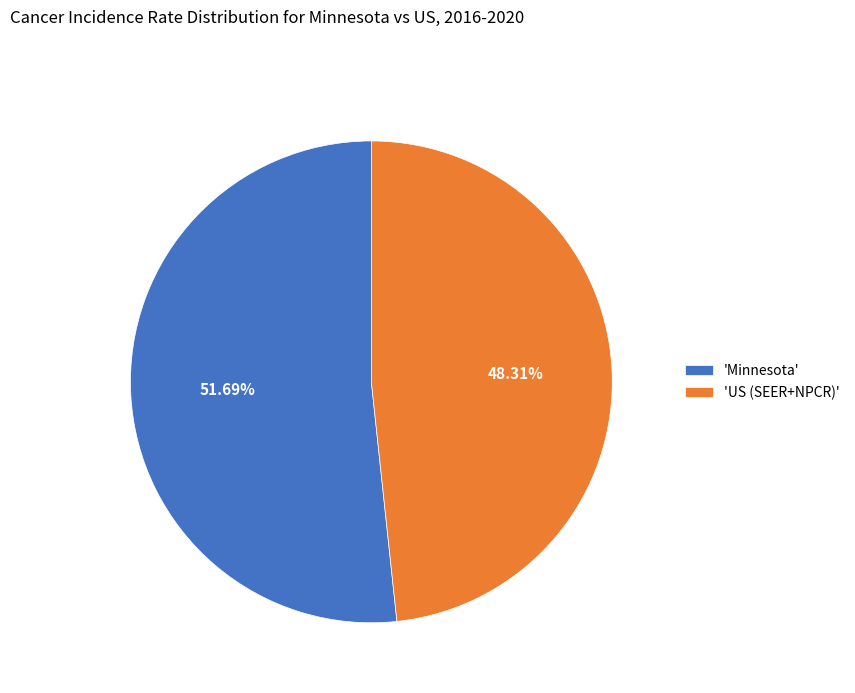

Which category accounts for the majority?

'Minnesota'